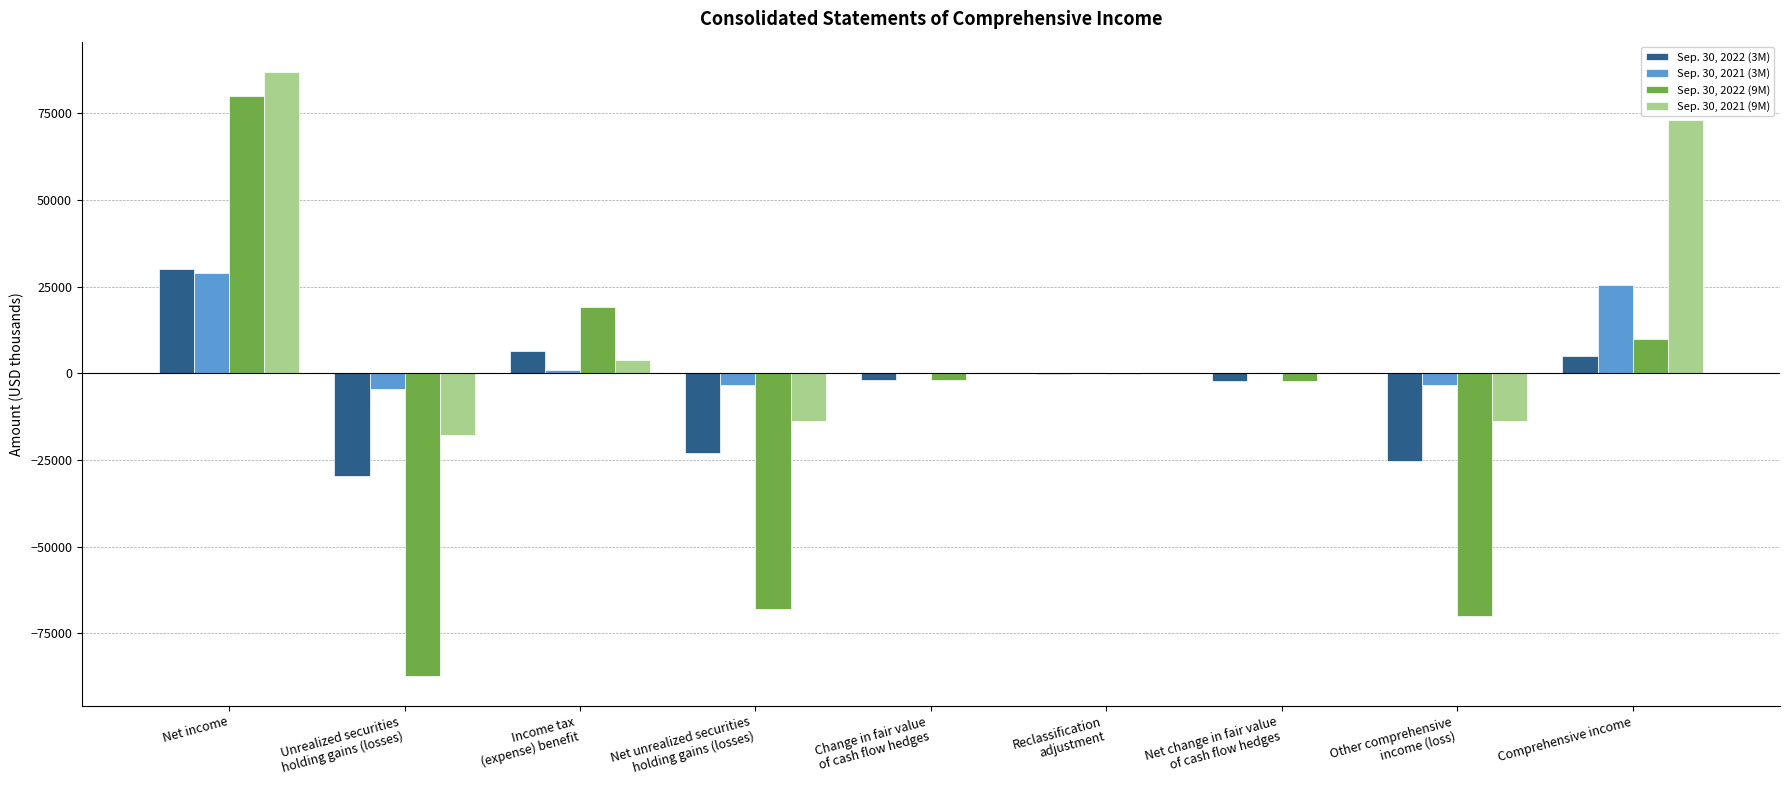

What is the greatest value displayed?

86895